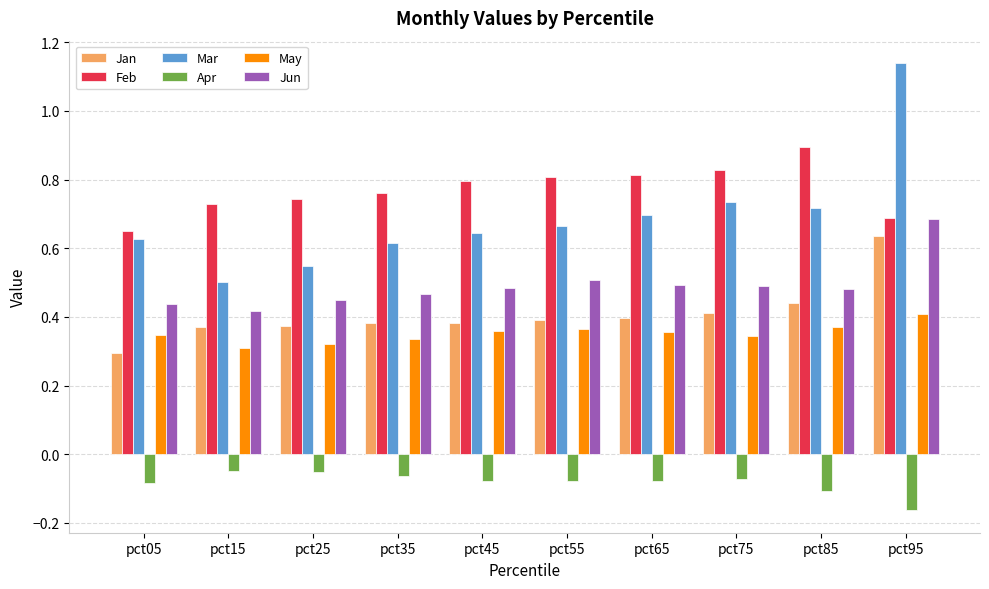

How many groups of bars are there?

10